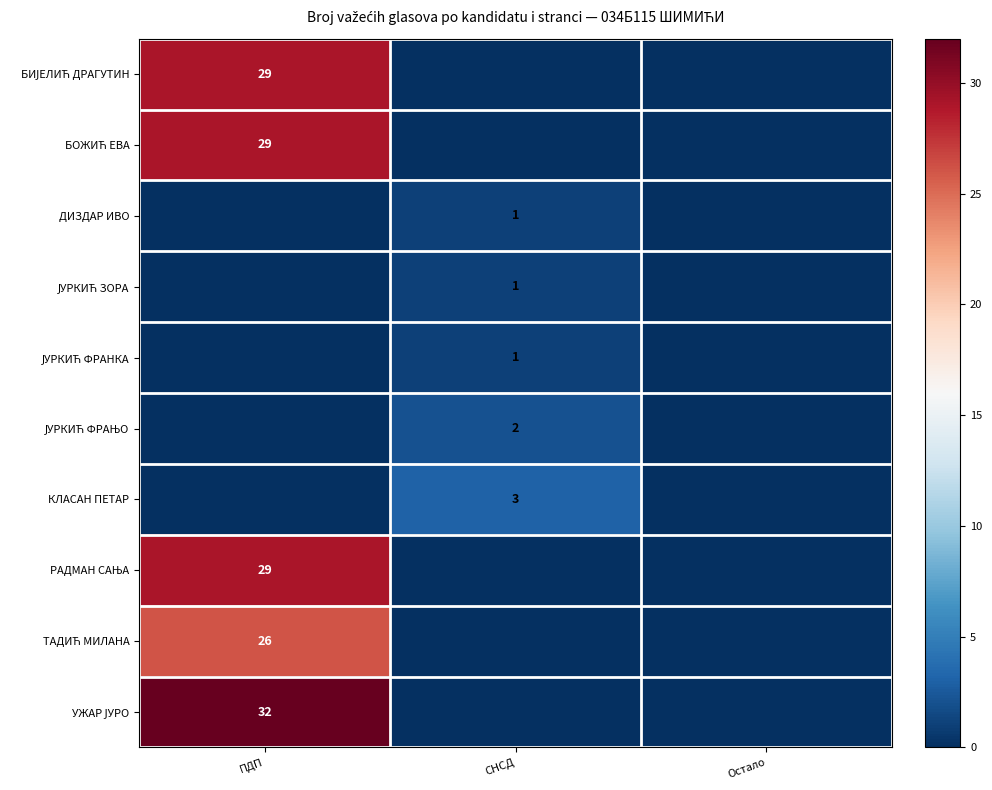

Which series changed the most between СНСД and Остало?

КЛАСАН ПЕТАР